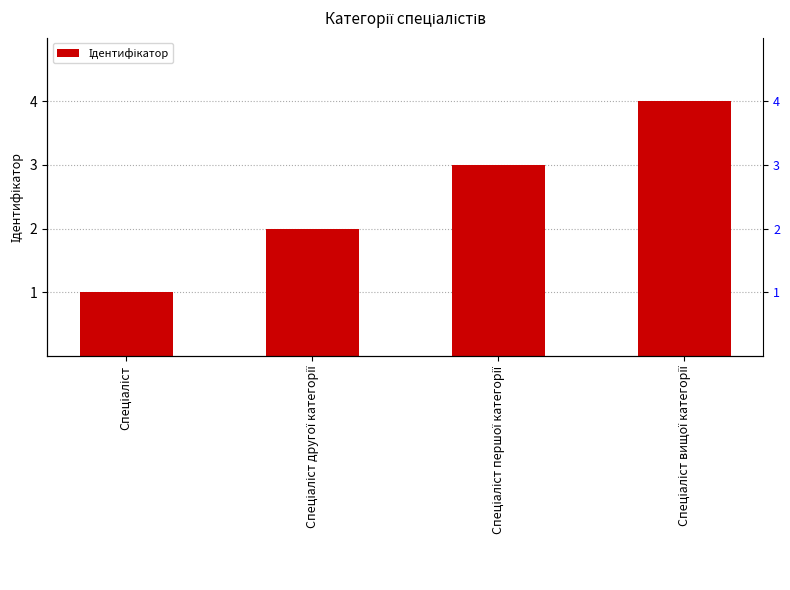

The chart shows a value of 1 at Спеціаліст. True or false?

False